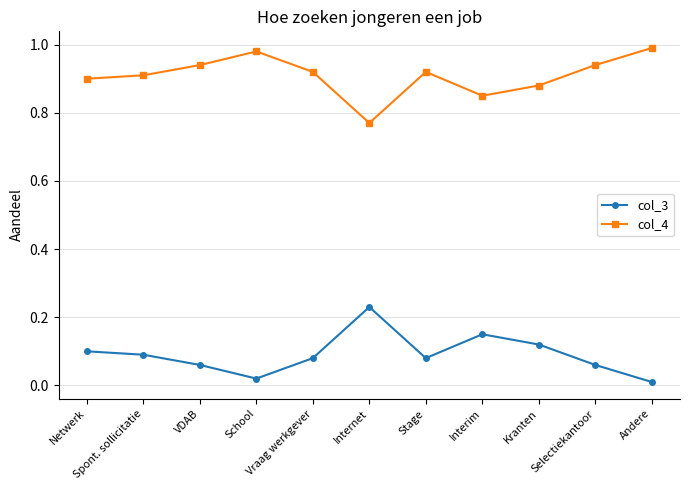

What is the sum of all col_4 values?

10.0